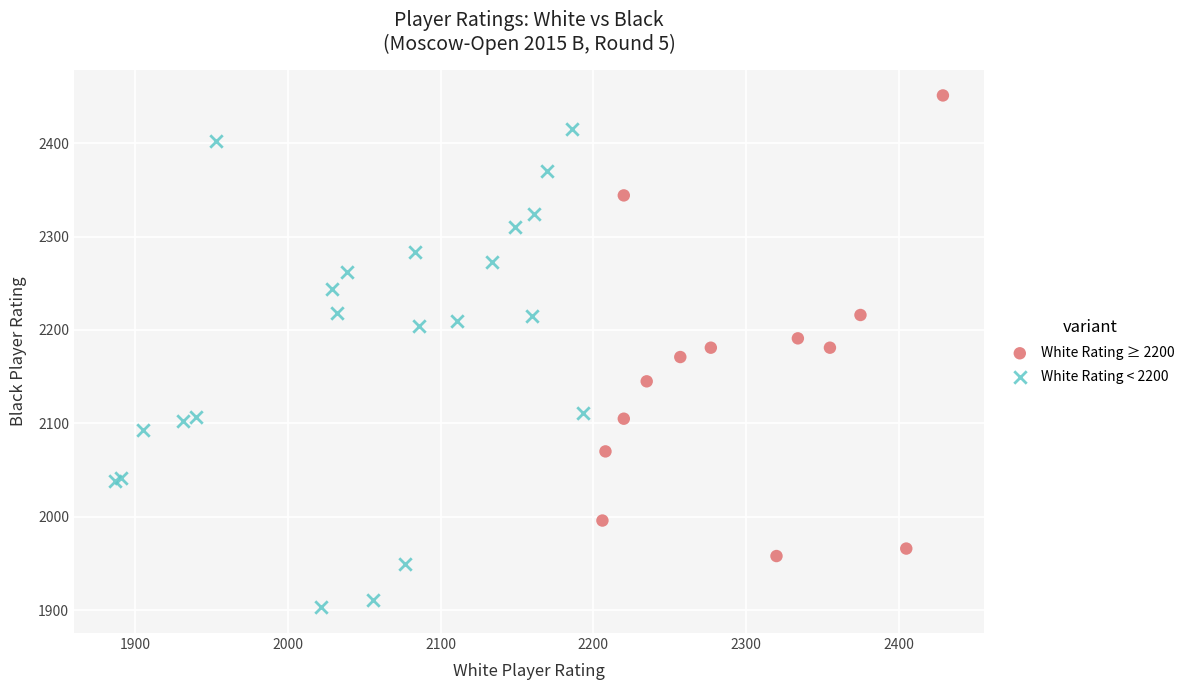

Which series reaches the maximum Y coordinate?

White Rating ≥ 2200